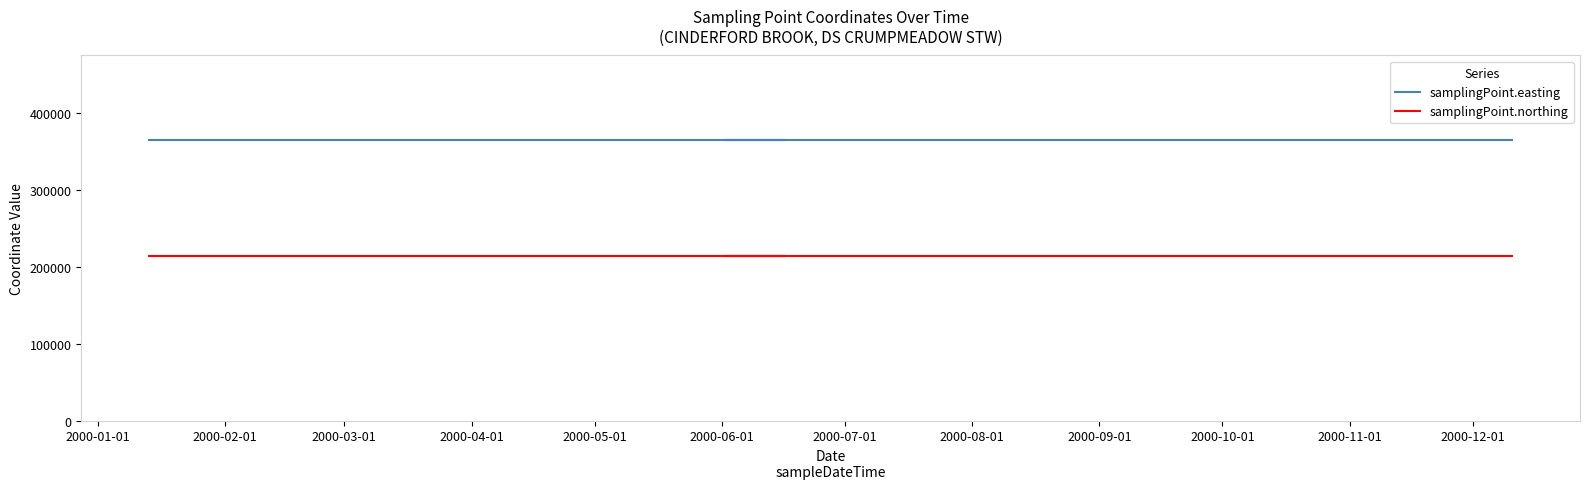

Which series has the largest total across all categories?

samplingPoint.easting